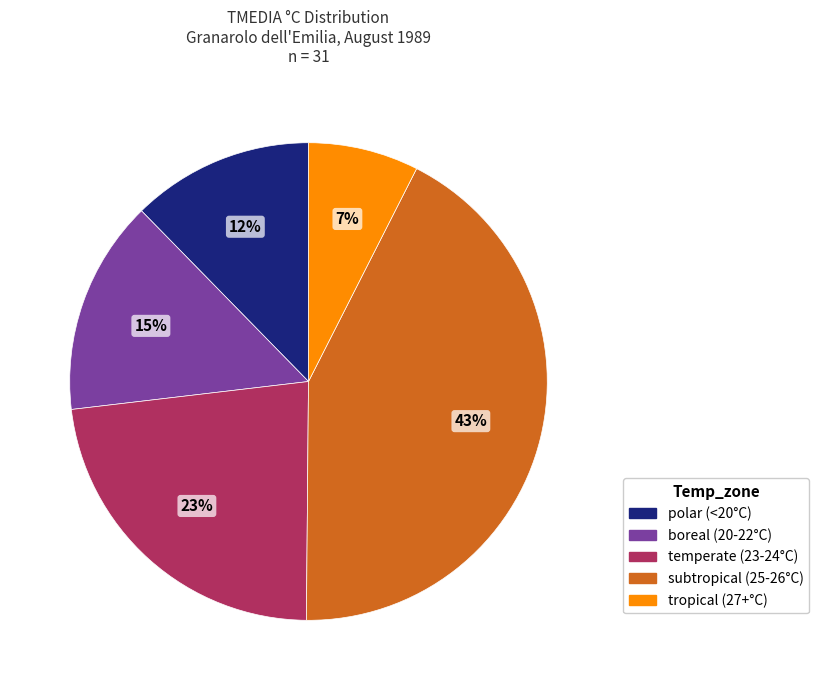

Between boreal (20-22°C) and temperate (23-24°C), which is larger?

temperate (23-24°C)